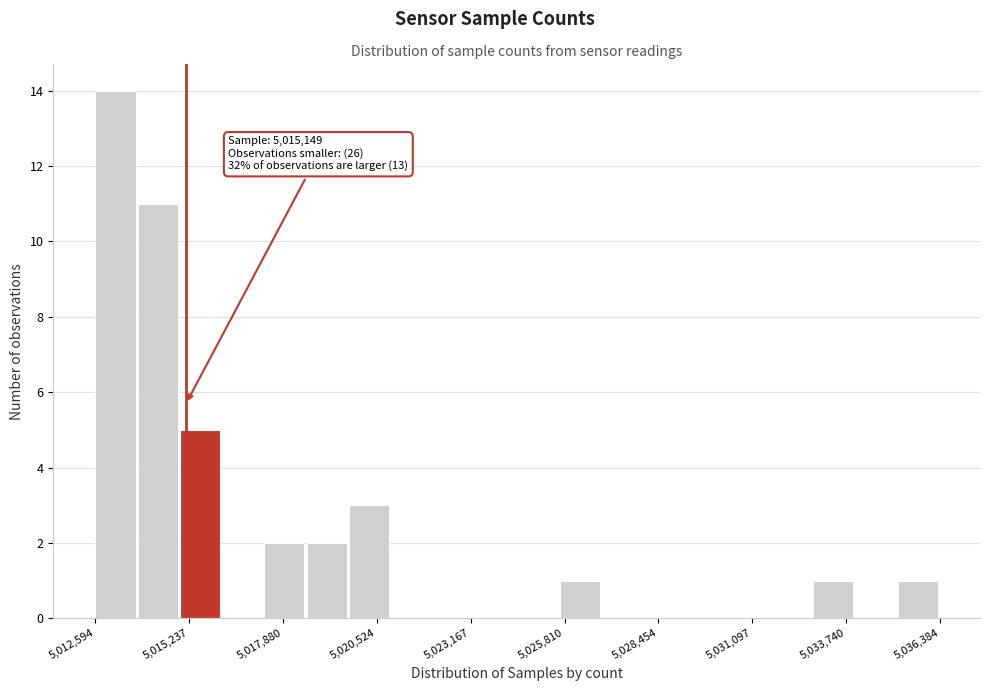

Around what value on the x-axis is the tallest bar? Give the approximate position of its centre, as read against the axis.

5013000